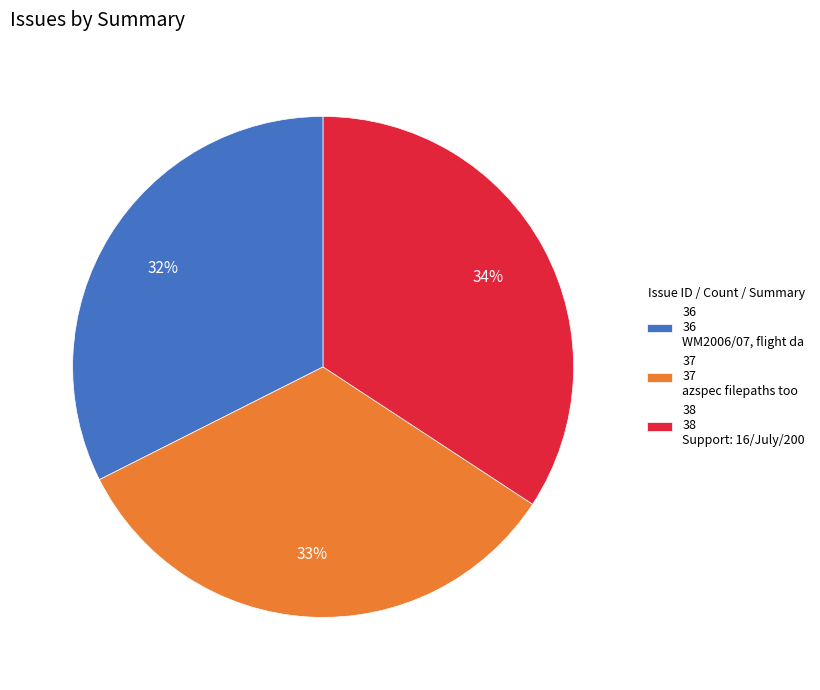

How many segments does this pie chart have?

3